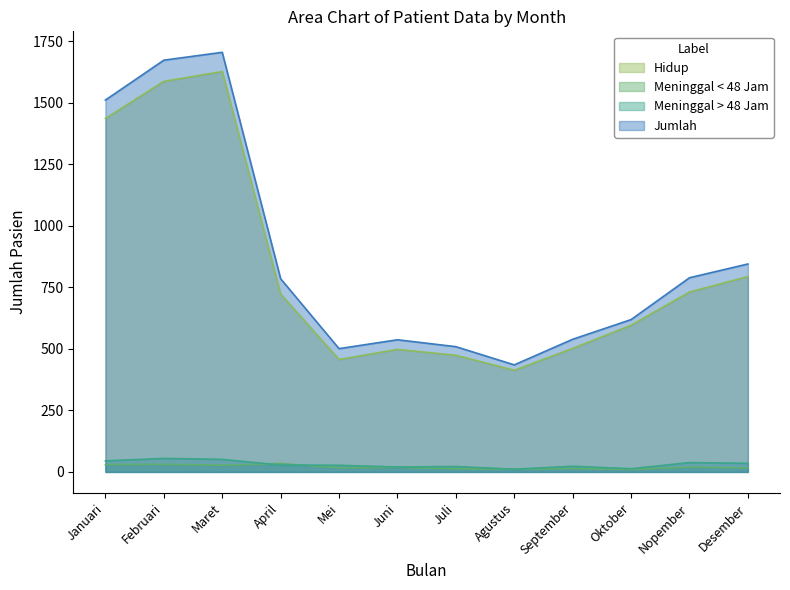

What is the difference between the highest and lowest values at Juli?

496